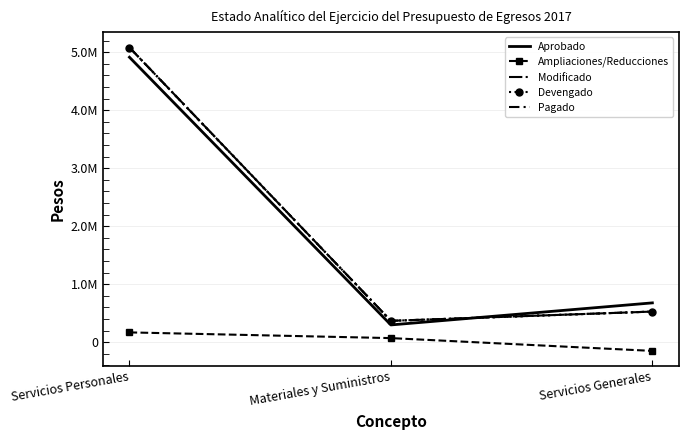

Rank the series at Servicios Personales from lowest to highest value.

Ampliaciones/Reducciones, Aprobado, Devengado, Pagado, Modificado